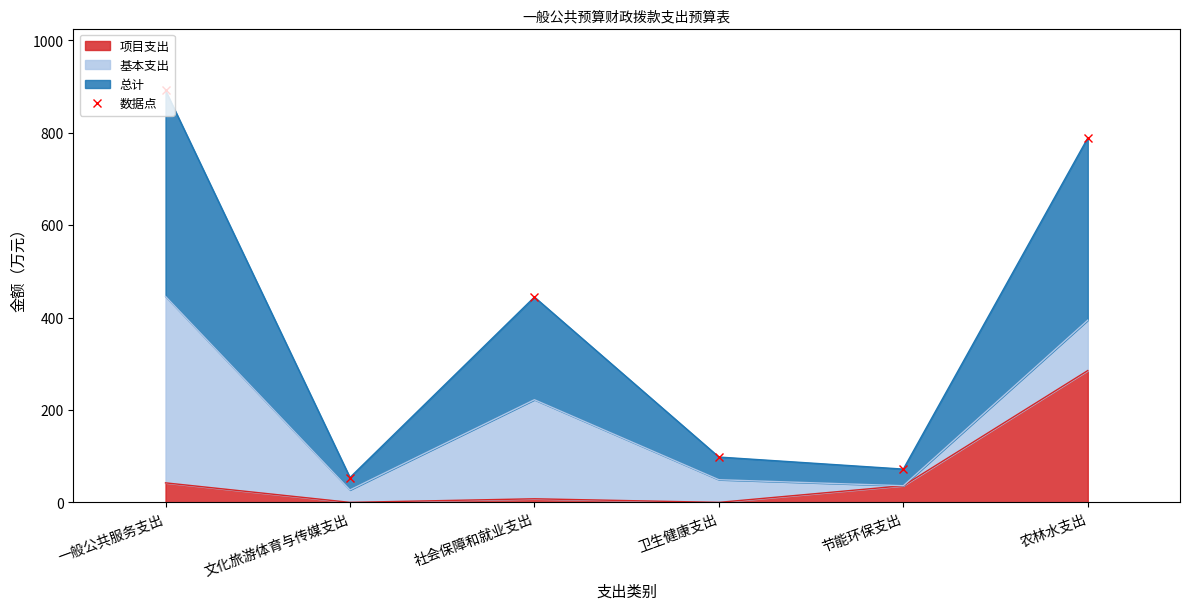

What is the change in value from 文化旅游体育与传媒支出 to 农林水支出?

+734.9